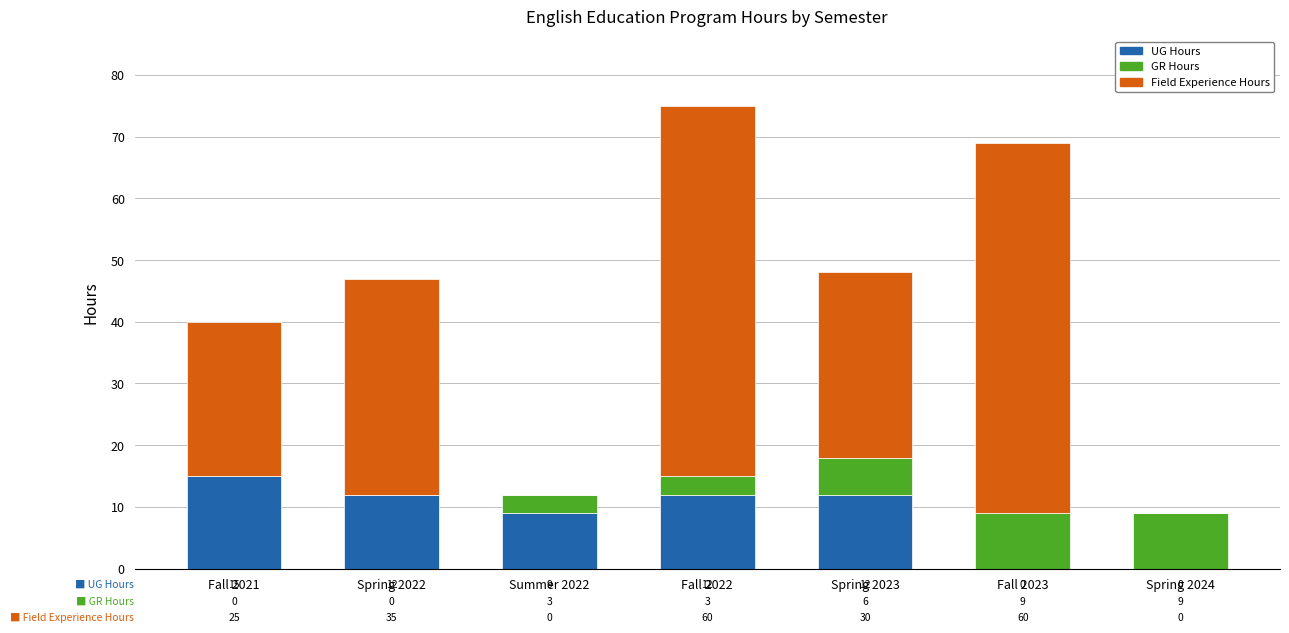

At which category is the sum across all series the highest?

Fall 2022